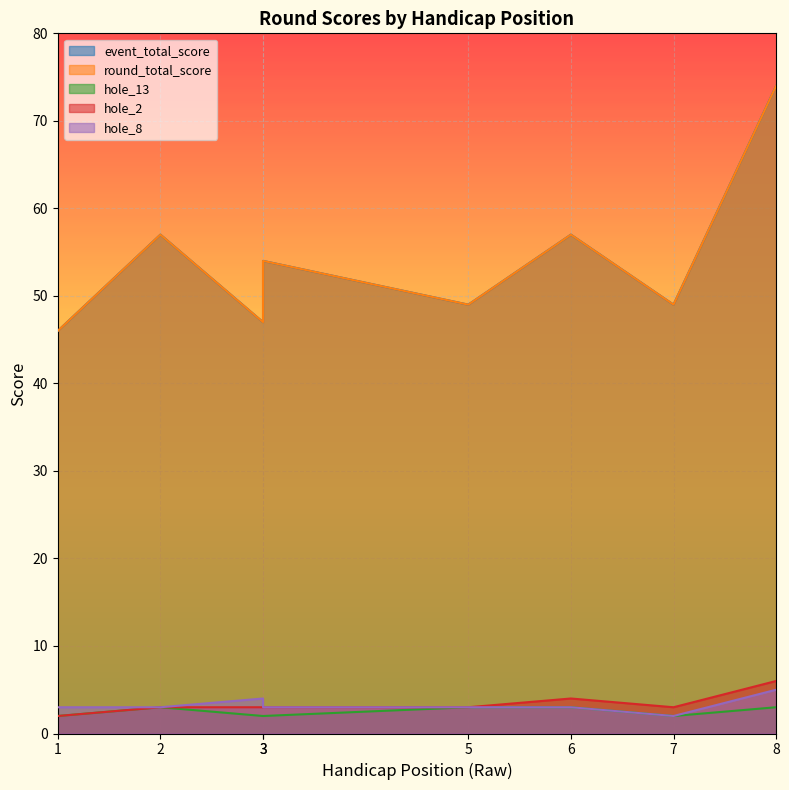

Reading left to right, list all the values displayed in this chart.

event_total_score: 46	57	47	54	49	57	49	74
round_total_score: 46	57	47	54	49	57	49	74
hole_13: 2	3	2	2	3	3	2	3
hole_2: 2	3	3	3	3	4	3	6
hole_8: 3	3	4	3	3	3	2	5